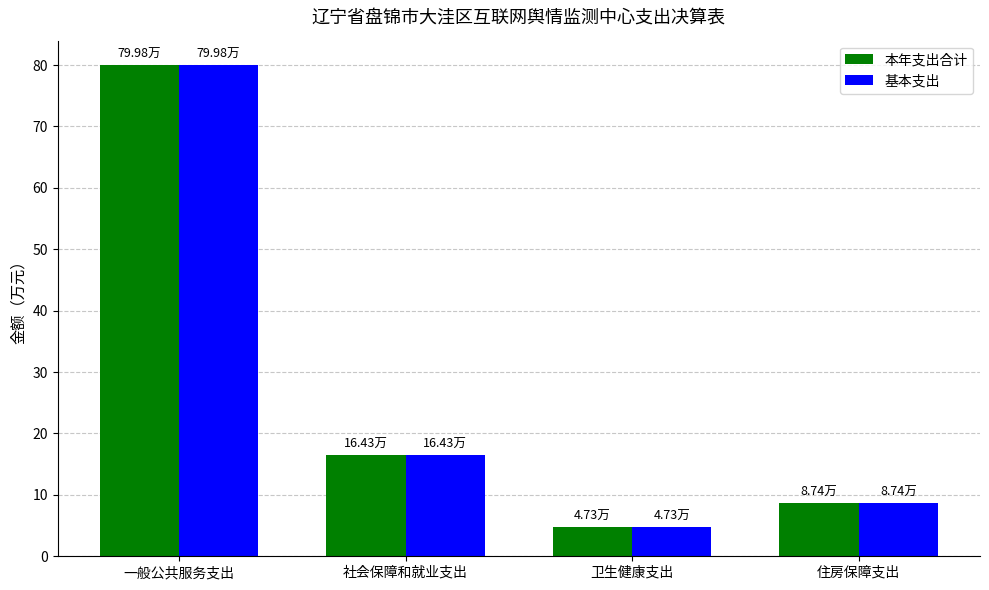

What position from the left is 一般公共服务支出?

1